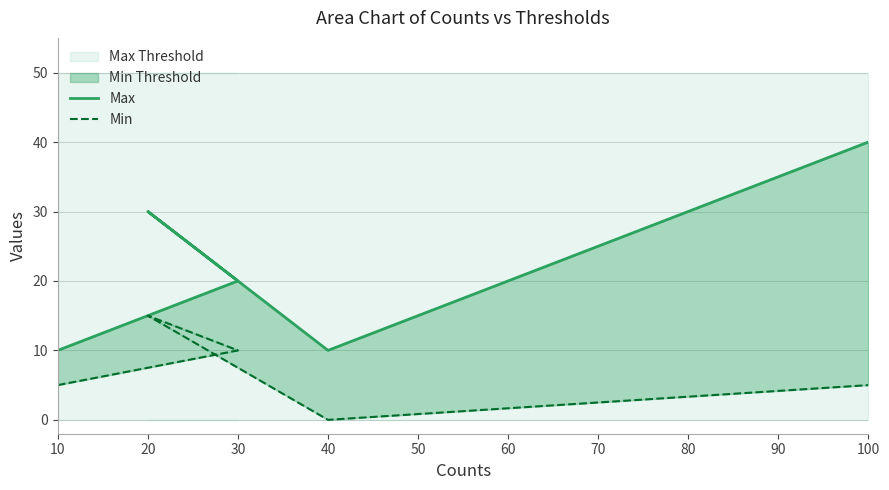

True or false: Max has more than 2 interior local peaks.

False